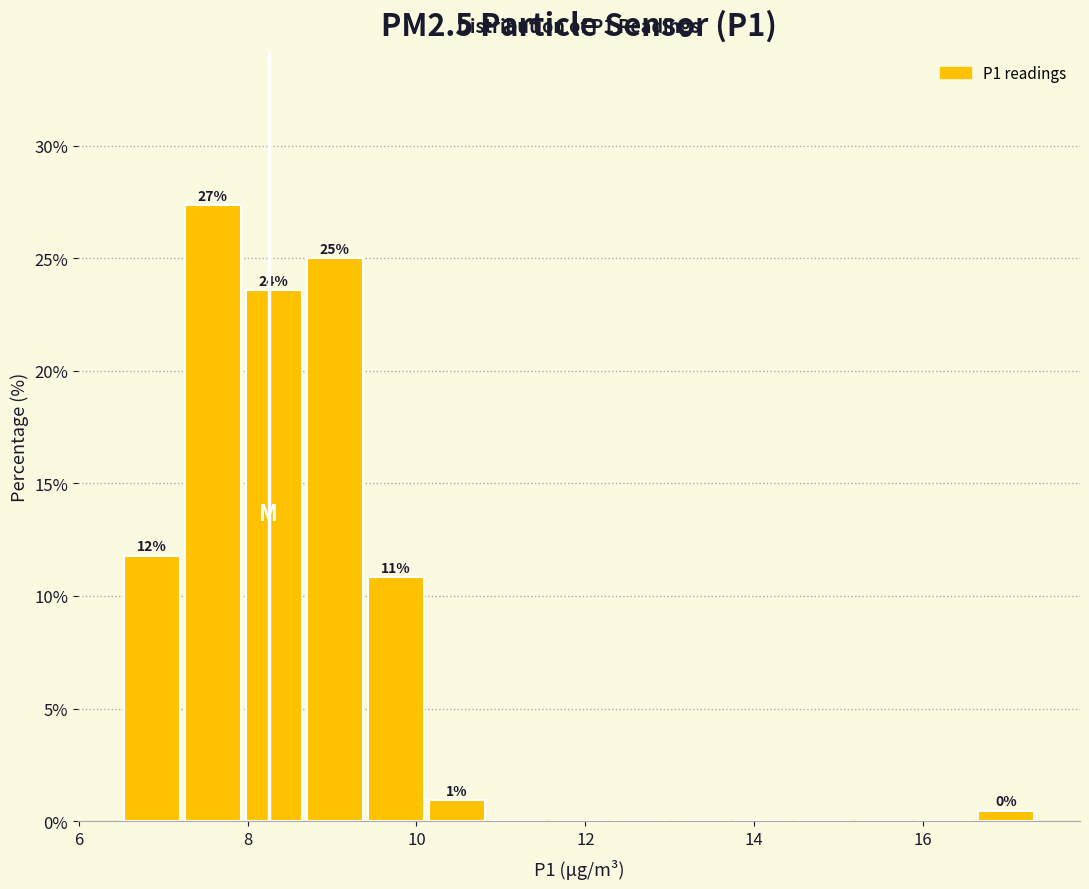

Around what value on the x-axis is the tallest bar? Give the approximate position of its centre, as read against the axis.

7.6